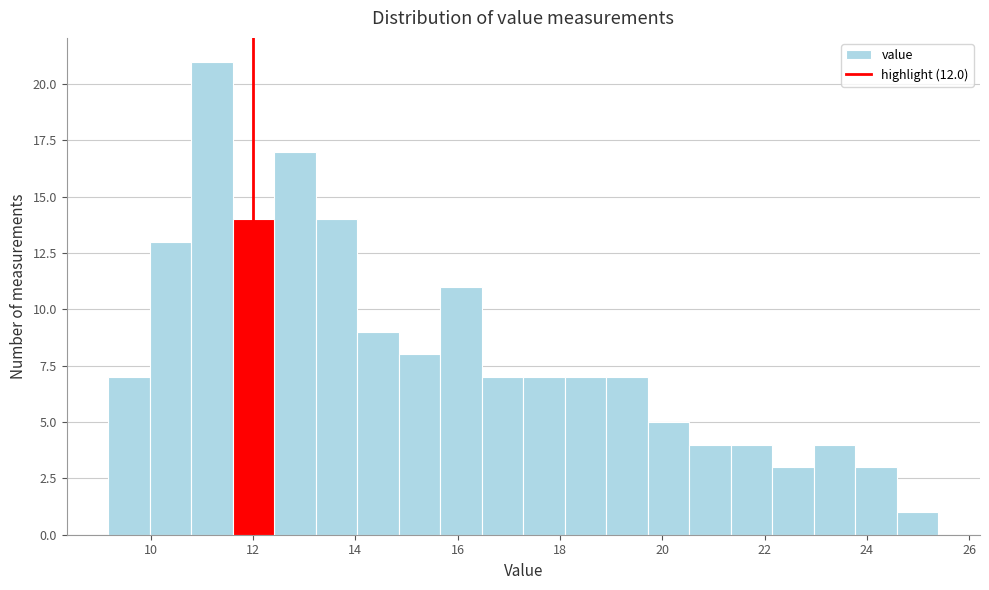

Reading left to right, transcribe this chart: for each bar, give the range it covers on the x-axis and its height. Neither the bar edges nor the heights are printed on the chart, so give them approximately, as read against the axes.

9.2 to 10.0: 7
10.0 to 10.8: 13
10.8 to 11.6: 21
11.6 to 12.4: 14
12.4 to 13.2: 17
13.2 to 14.0: 14
14.0 to 14.8: 9
14.8 to 15.6: 8
15.6 to 16.4: 11
16.4 to 17.2: 7
17.2 to 18.0: 7
18.0 to 19.0: 7
19.0 to 19.8: 7
19.8 to 20.6: 5
20.6 to 21.4: 4
21.4 to 22.2: 4
22.2 to 23.0: 3
23.0 to 23.8: 4
23.8 to 24.6: 3
24.6 to 25.4: 1